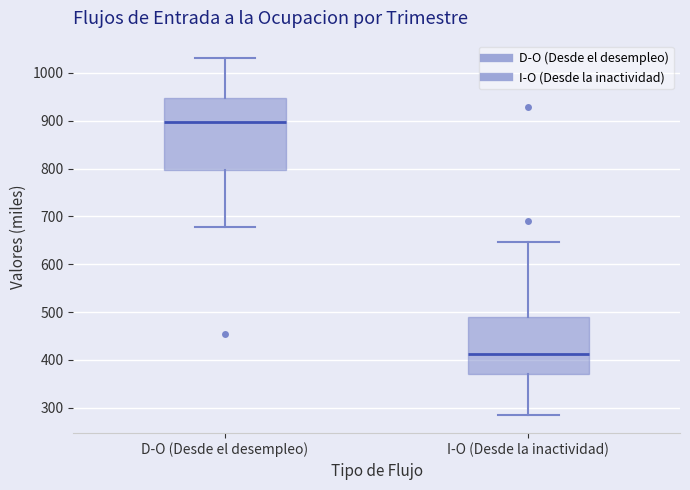

Where does the median line of the box for I-O (Desde la inactividad) sit on the y-axis? The values are not printed on the chart, so give them approximately, as read against the axis.

410